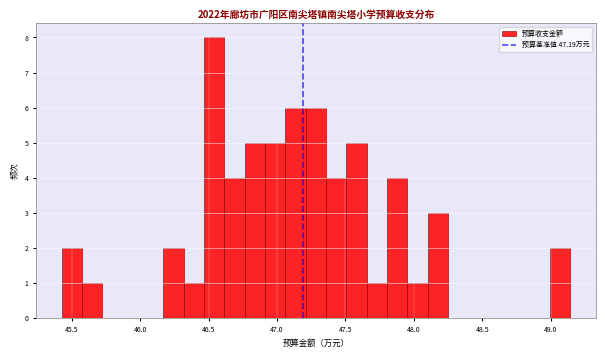

Around what value on the x-axis is the tallest bar? Give the approximate position of its centre, as read against the axis.

46.55